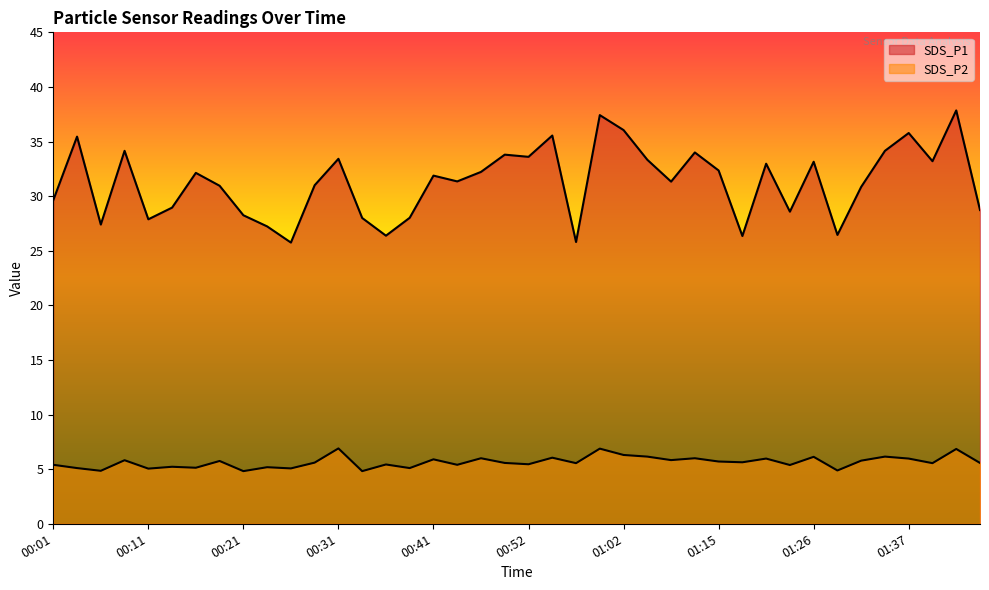

Rank the series by their maximum value, from lowest to highest.

SDS_P2, SDS_P1